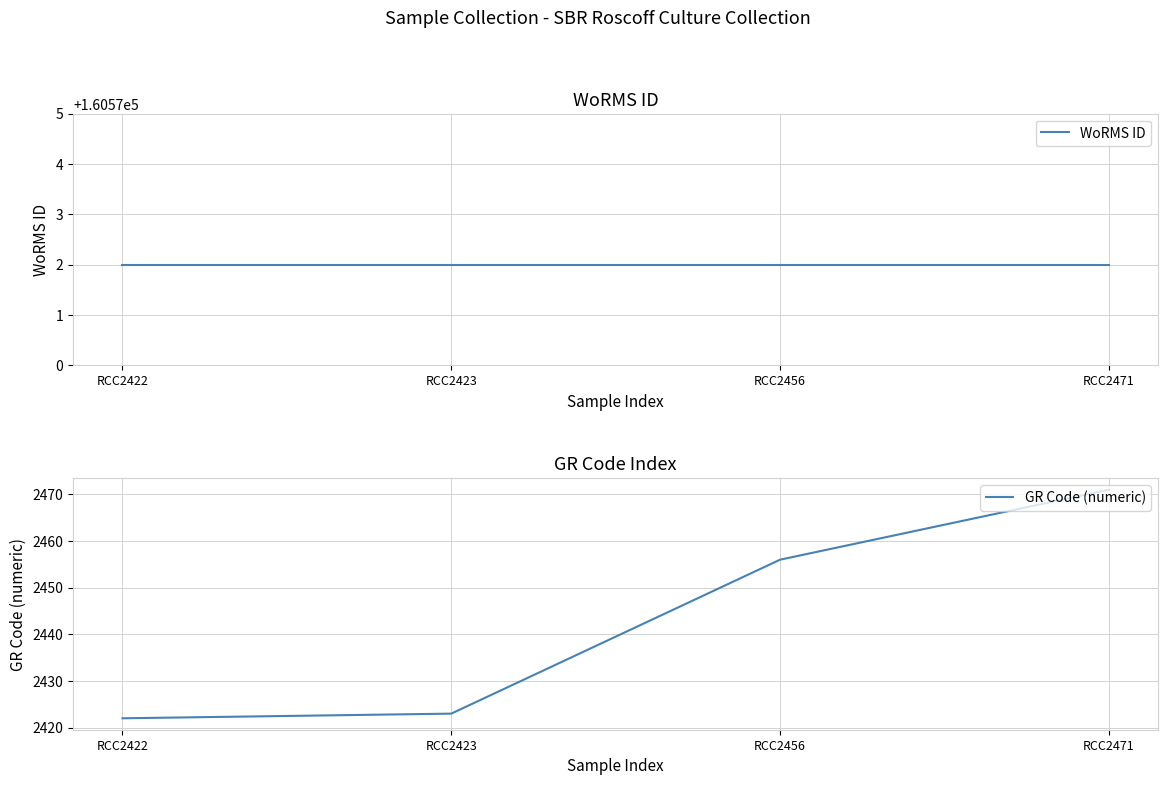

What is the maximum value shown in the chart?

160572